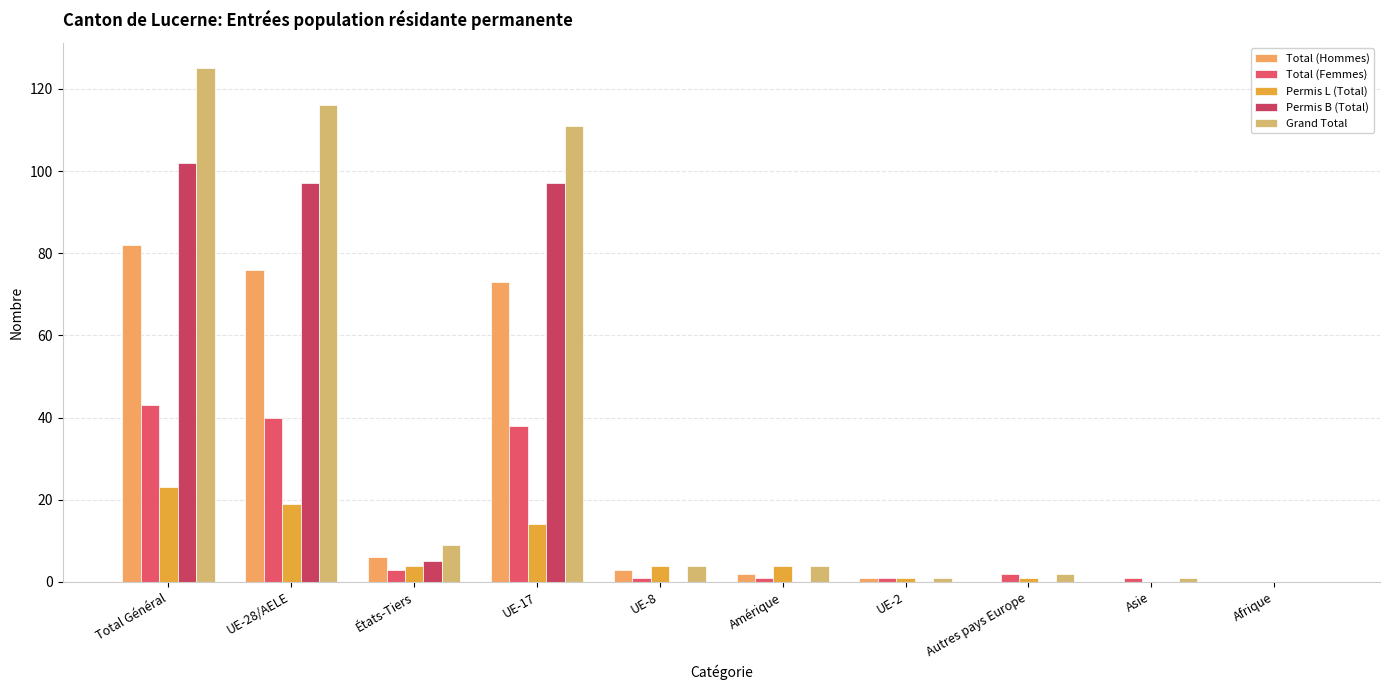

Is the value of Total (Hommes) at États-Tiers greater than the value of Permis L (Total) at UE-17?

No